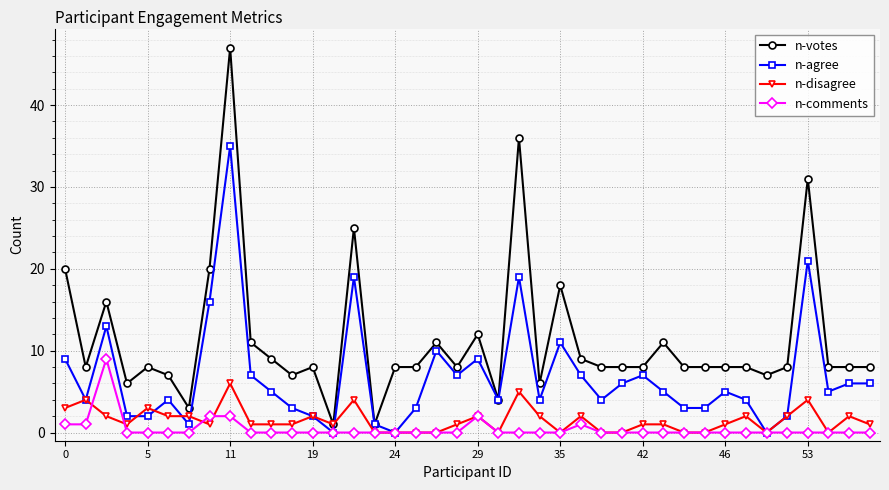

Which series has the largest range (max minus min)?

n-votes